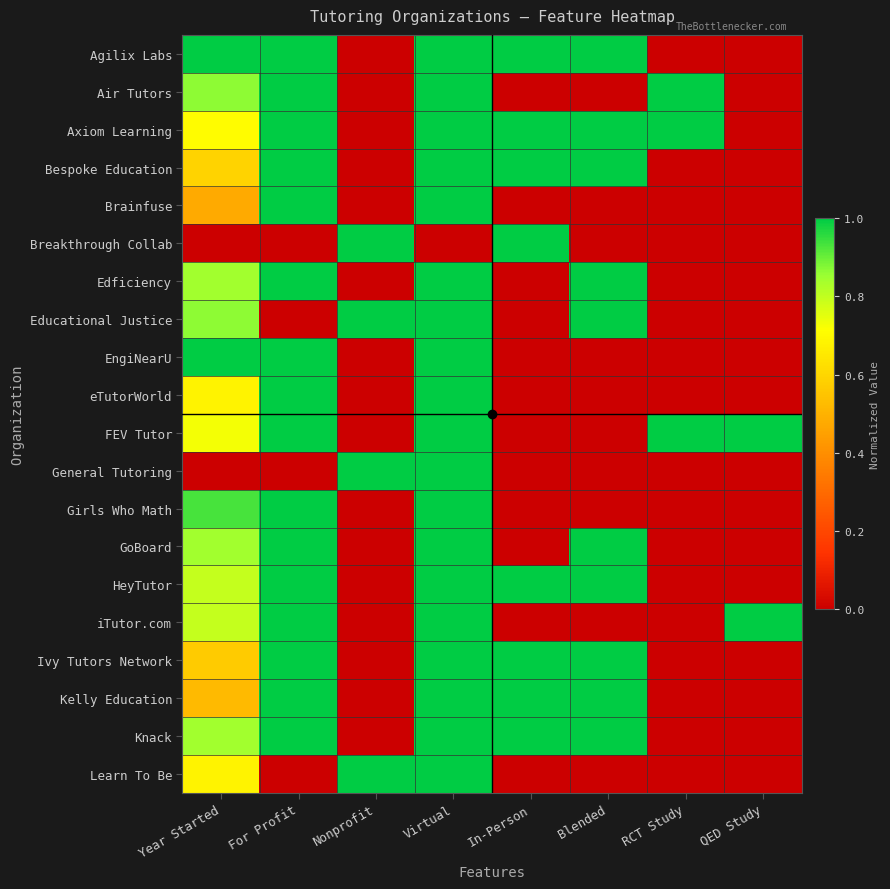

Which series has the largest range (max minus min)?

Agilix Labs